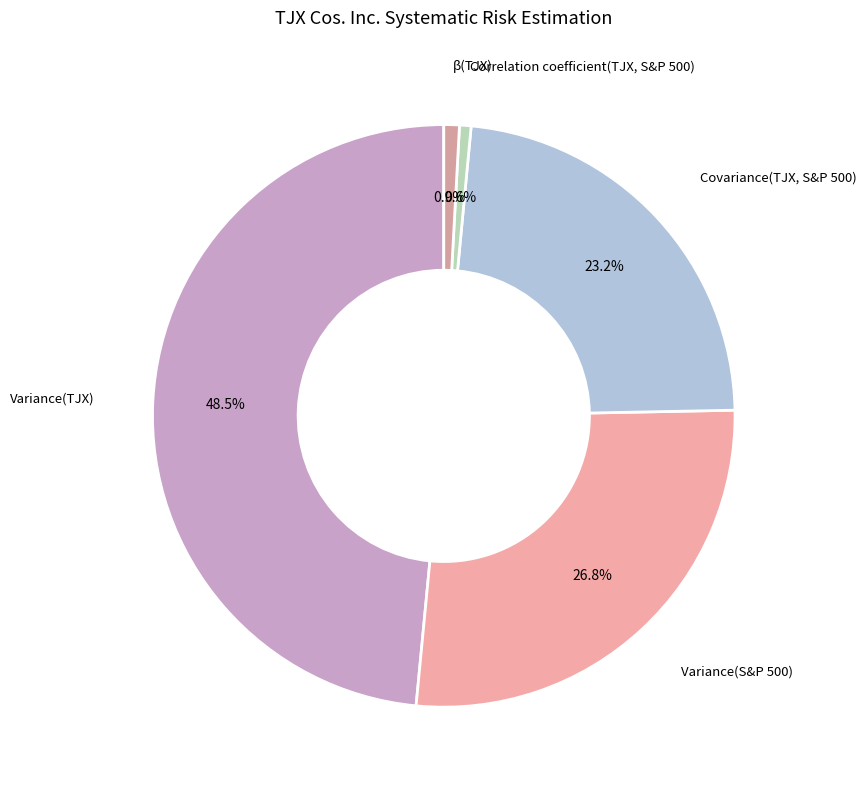

The Variance(S&P 500) slice represents 36% of the pie. True or false?

False